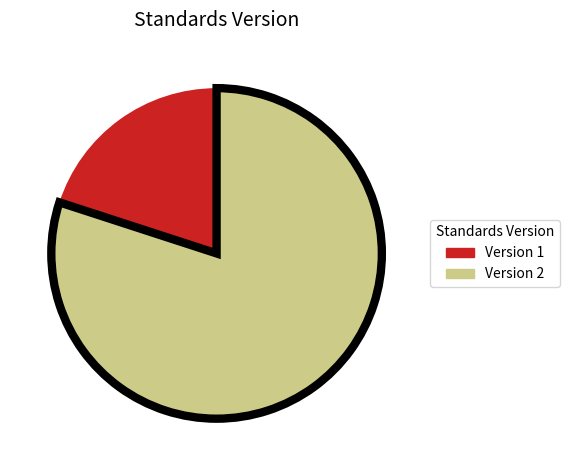

How many slices are in this pie chart?

2